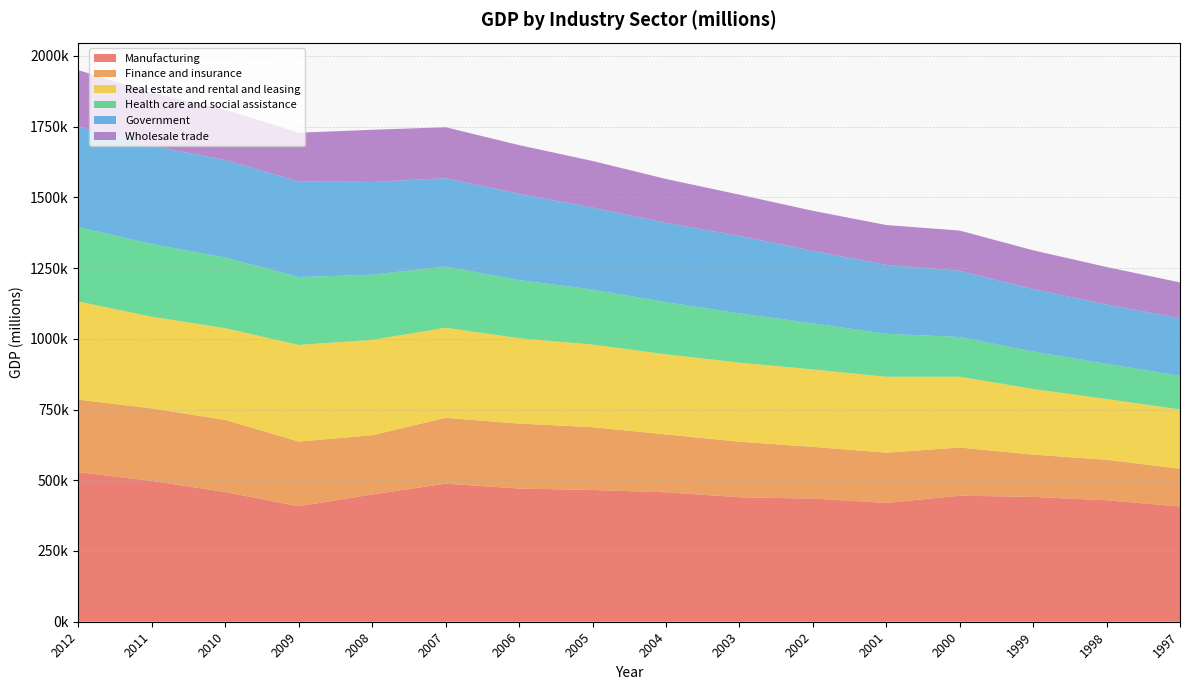

Reading left to right, extract all data points from this chart.

Manufacturing: 2012=528289	2011=497686	2010=458311	2009=408163	2008=450054	2007=487982	2006=470842	2005=465554	2004=457617	2003=440000	2002=435250	2001=420015	2000=445443	1999=441235	1998=429298	1997=407586
Finance and insurance: 2012=256586	2011=256368	2010=254744	2009=228626	2008=209089	2007=232659	2006=229504	2005=222047	2004=204467	2003=196381	2002=182798	2001=177533	2000=170274	1999=149388	1998=143007	1997=133096
Real estate and rental and leasing: 2012=346878	2011=323923	2010=324447	2009=341578	2008=337039	2007=318342	2006=301794	2005=292007	2004=283030	2003=279321	2002=273707	2001=268391	2000=250282	1999=232101	1998=214898	1997=209586
Health care and social assistance: 2012=262738	2011=256924	2010=249644	2009=239831	2008=230472	2007=216431	2006=205032	2005=194448	2004=184384	2003=174034	2002=162915	2001=151731	2000=140250	1999=131927	1998=124176	1997=118497
Government: 2012=354972	2011=346919	2010=344581	2009=338276	2008=327793	2007=312099	2006=305229	2005=289891	2004=280352	2003=273927	2002=256099	2001=243750	2000=233839	1999=221334	1998=209628	1997=204228
Wholesale trade: 2012=199897	2011=188021	2010=178066	2009=171964	2008=184329	2007=180322	2006=172125	2005=164578	2004=155091	2003=145842	2002=141626	2001=140659	2000=142502	1999=136812	1998=132746	1997=126376